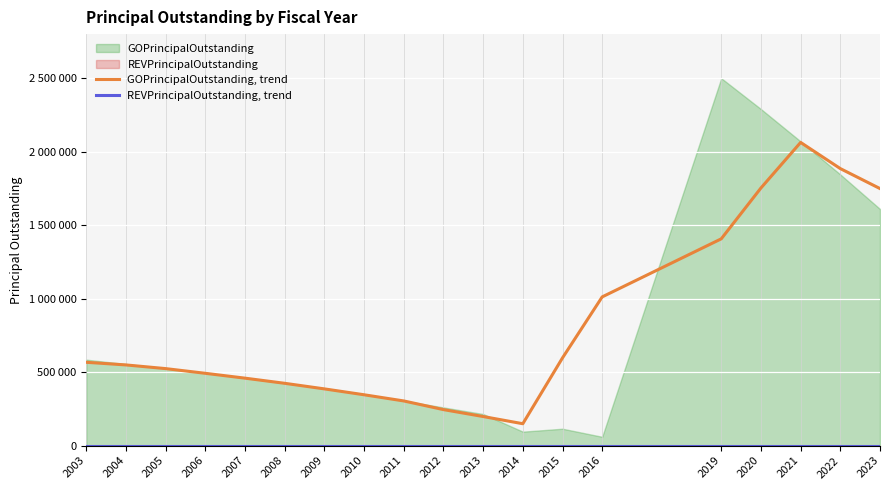

What is the difference between the highest and lowest values at 2011?

304000